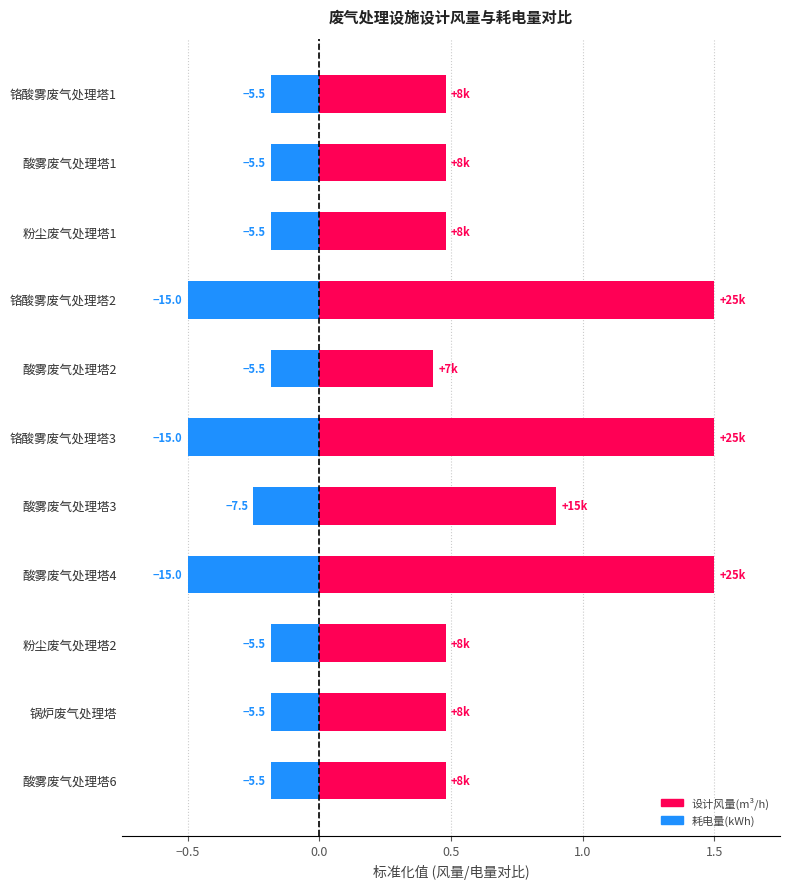

List the series in order of their peak value, highest first.

设计风量(m³/h), 耗电量(kWh)